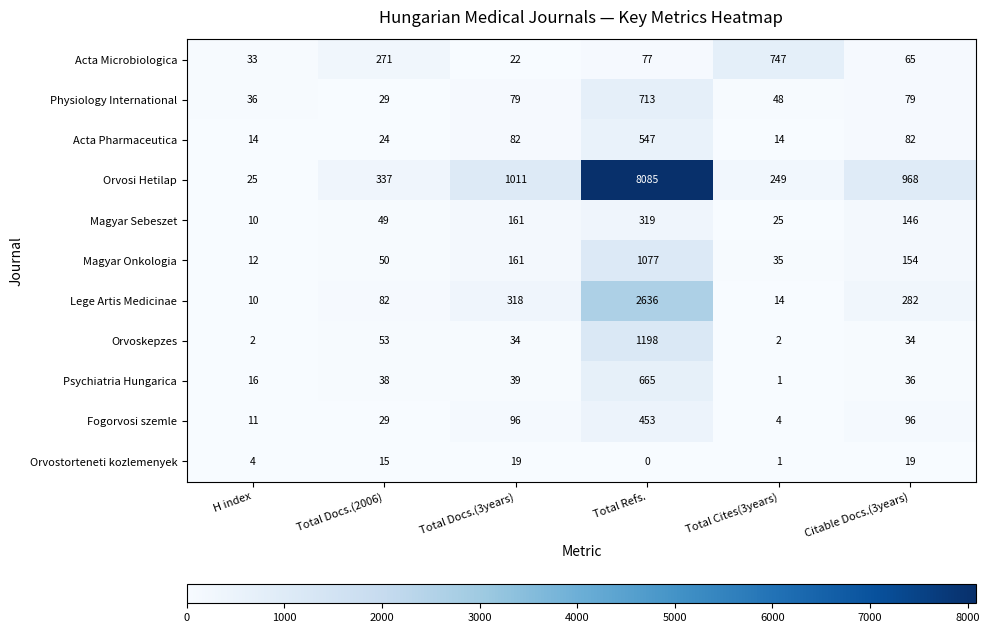

At which label is Magyar Onkologia closest to 544?

Total Docs.(3years)